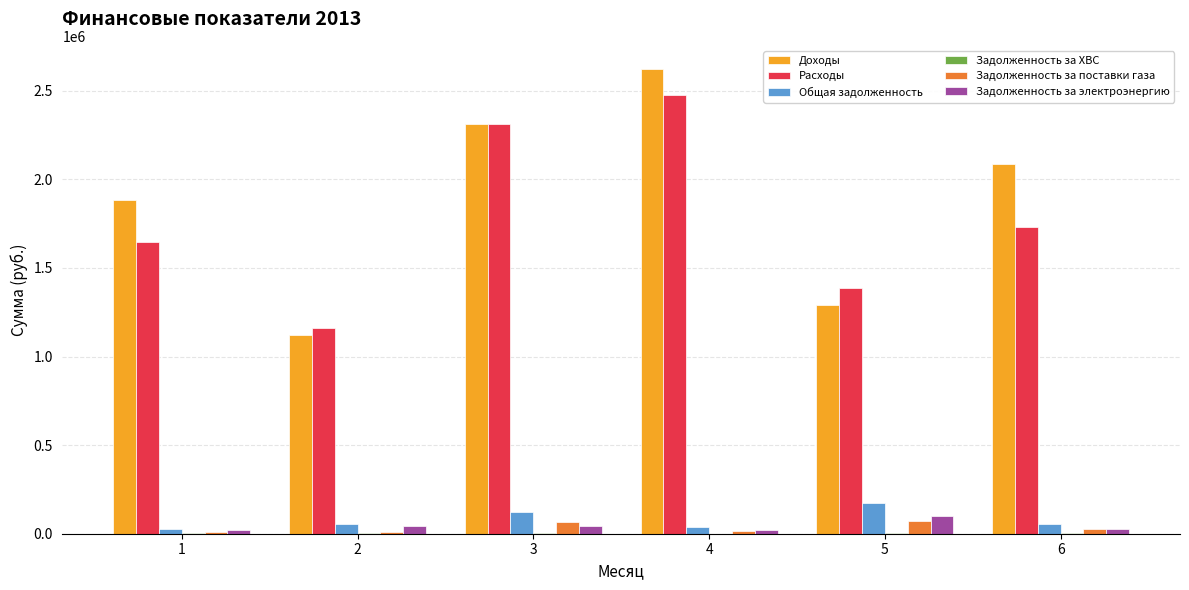

Are the bars grouped side by side (vs. stacked)?

Yes